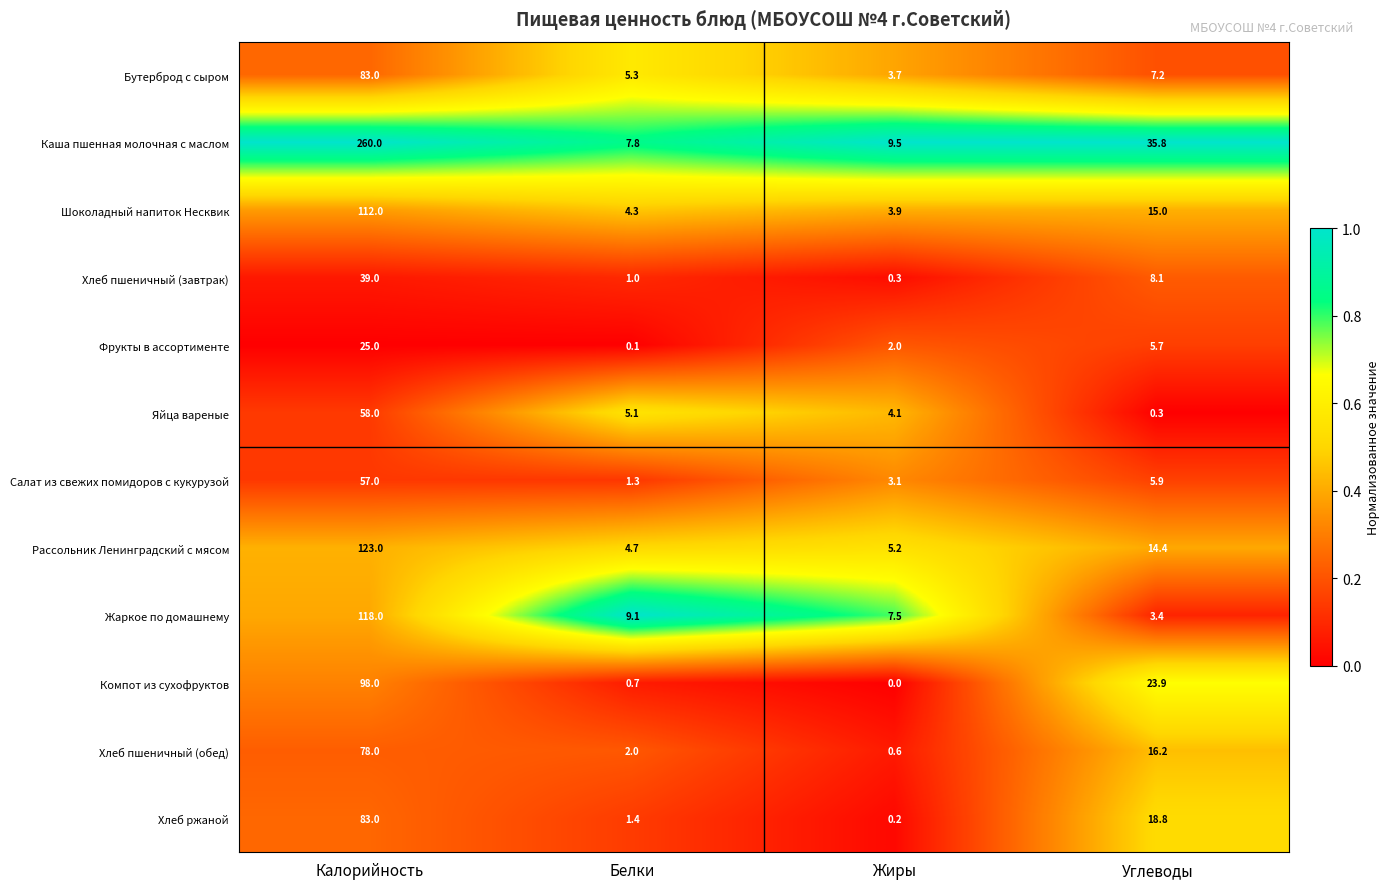

True or false: Бутерброд с сыром has a value of 7.2 at Углеводы.

True